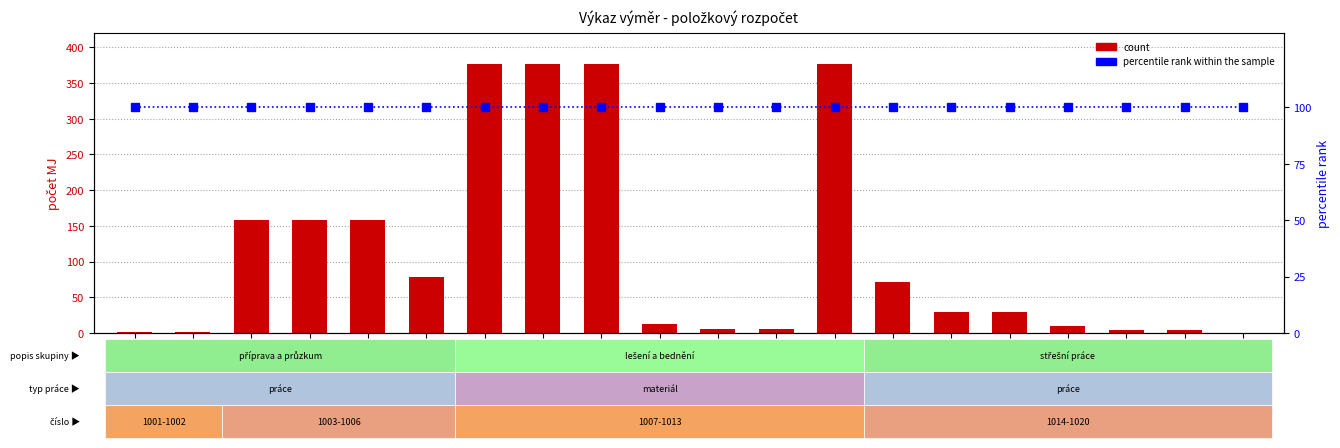

How many data points does each series have?

20